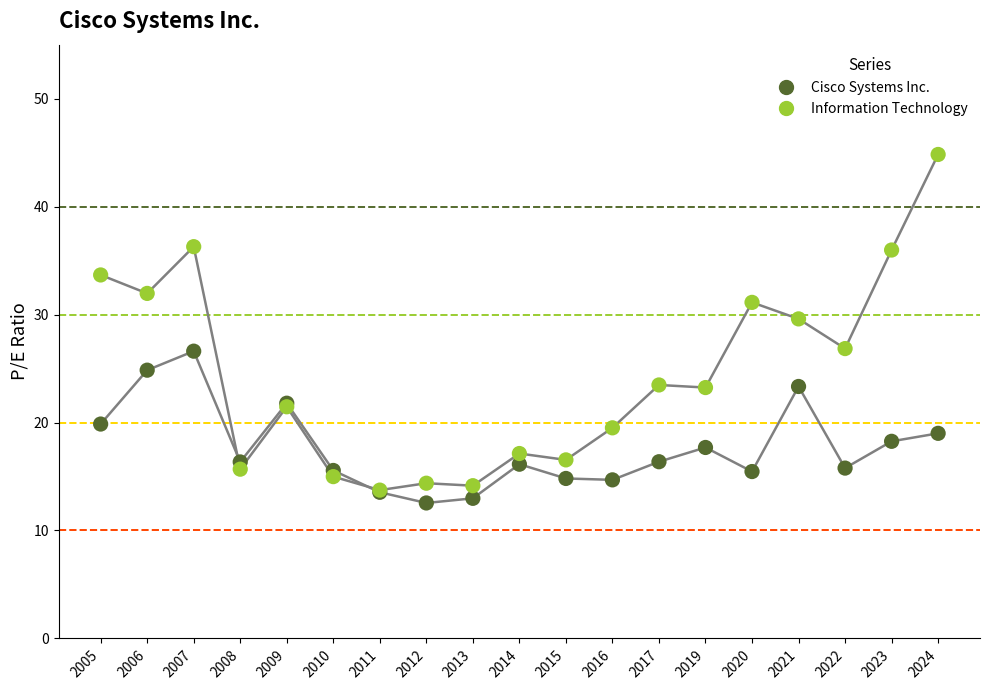

In the Information Technology series, what Y value is closest to 29?

29.6